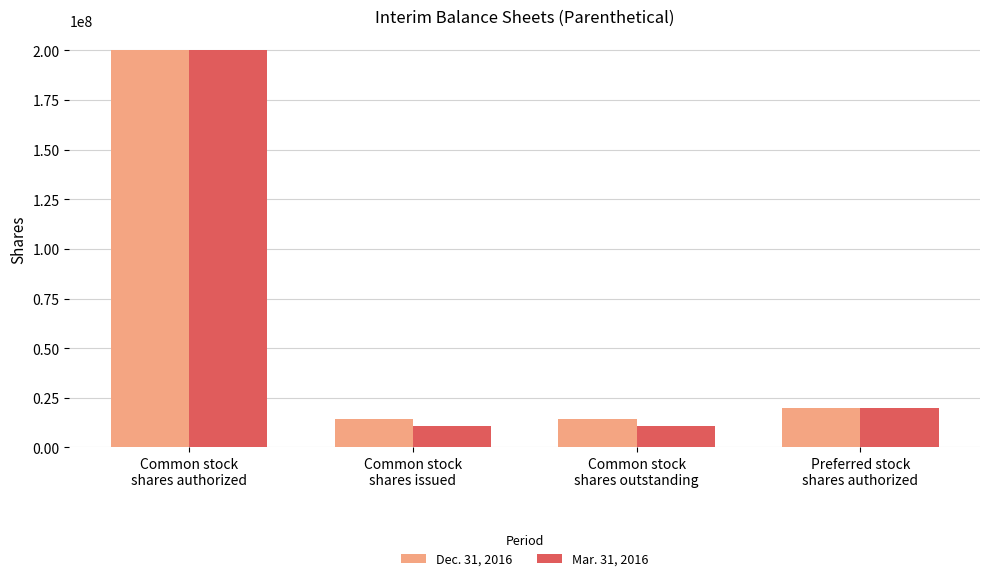

What is the value of the Mar. 31, 2016 bar at the 3rd from the left?

10828600